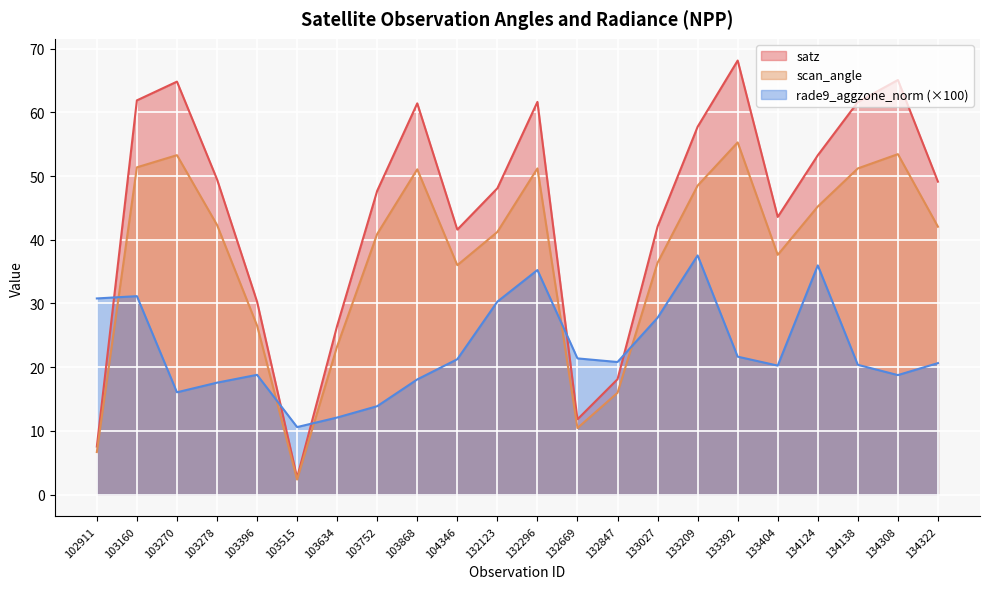

What is the difference between the satz values at 103515 and 103634?

23.8